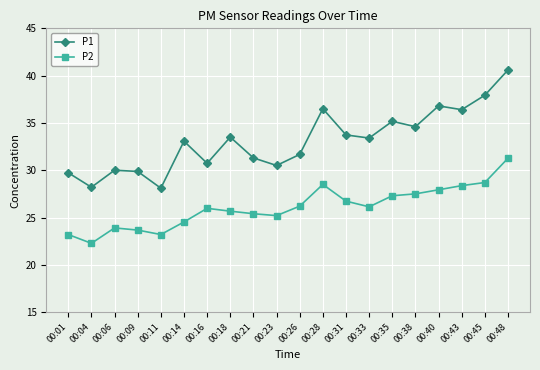

What is the approximate value of P1 at 00:40?

36.8